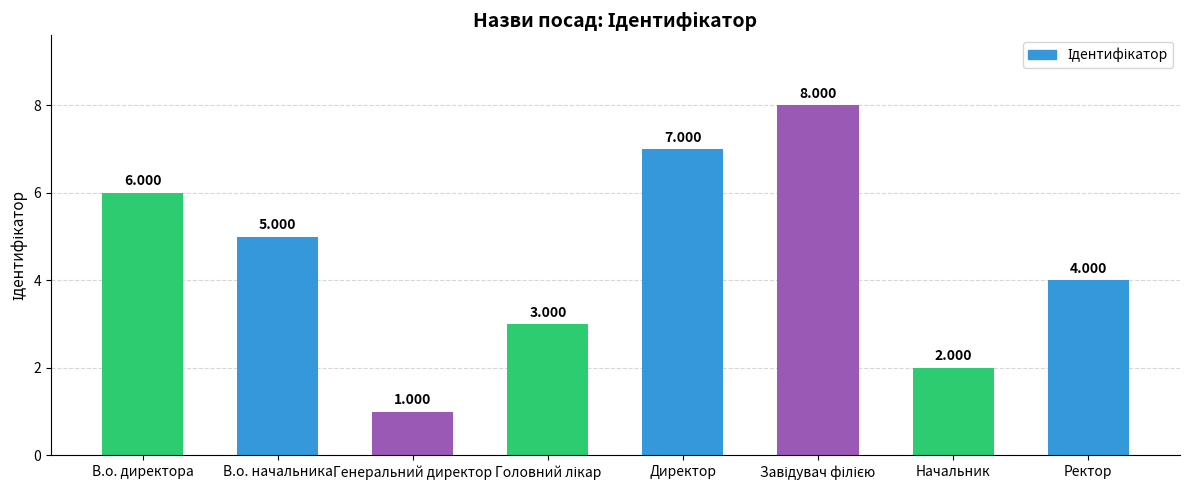

What value does the data have at В.о. директора?

6